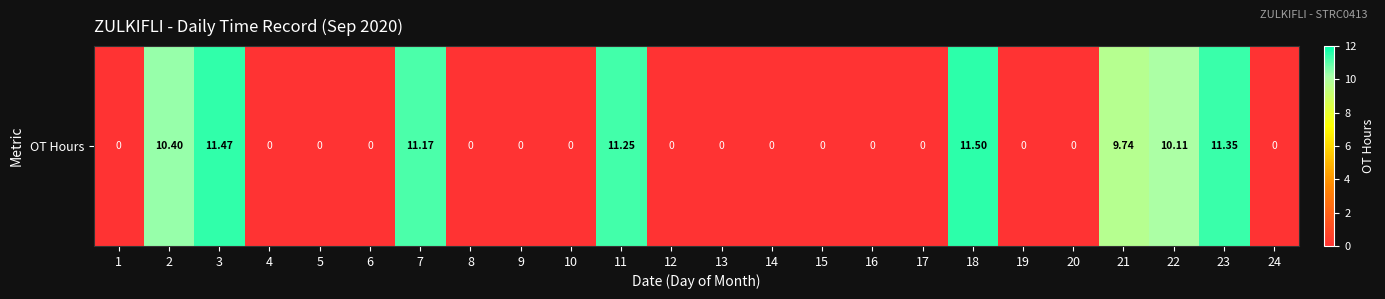

What is the sum of the values at 7 and 12?

11.2